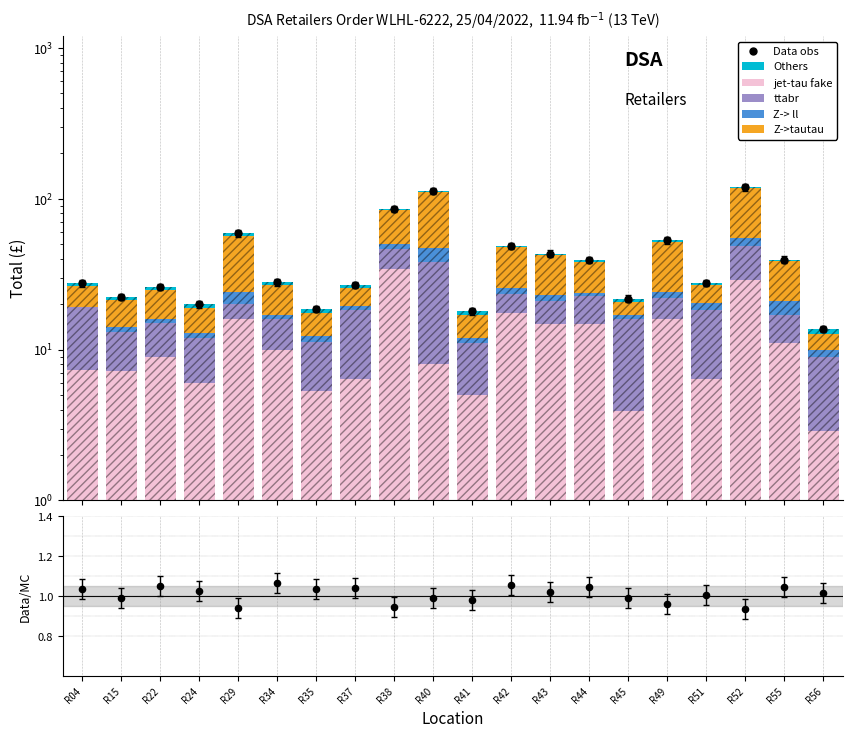

At which category is the sum across all series the highest?

R52